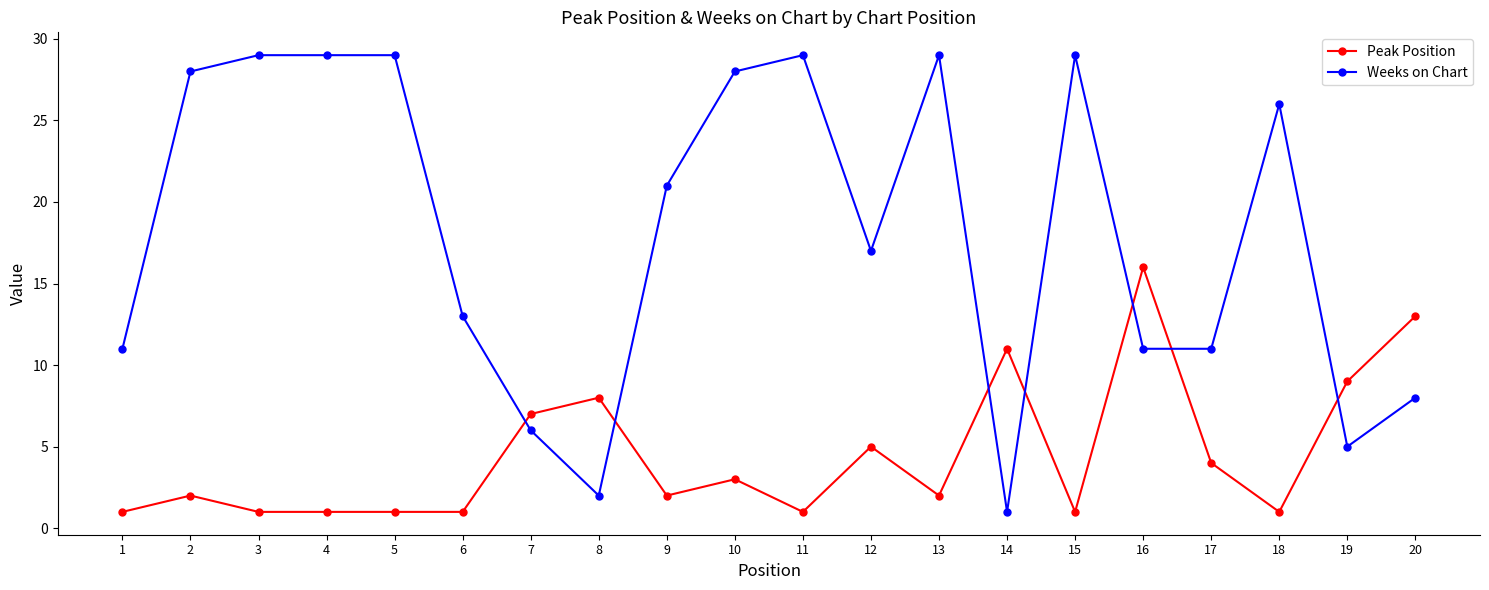

What value does the Weeks on Chart series have at 4, to the nearest 5?

30